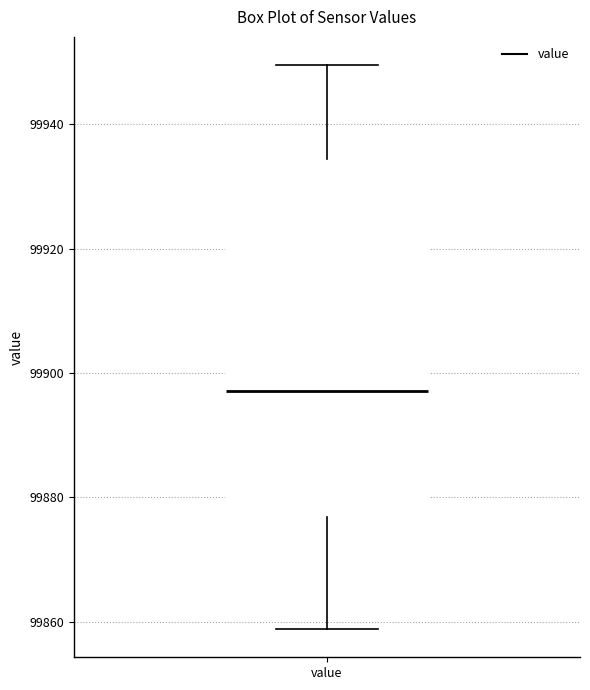

Read this box plot against the y-axis: the position of the median line, the range covered by the box, and the ends of both whiskers. The values are not printed on the chart, so give them approximately, as read against the axis.

median 99898, box 99876 to 99934, whiskers 99858 to 99950